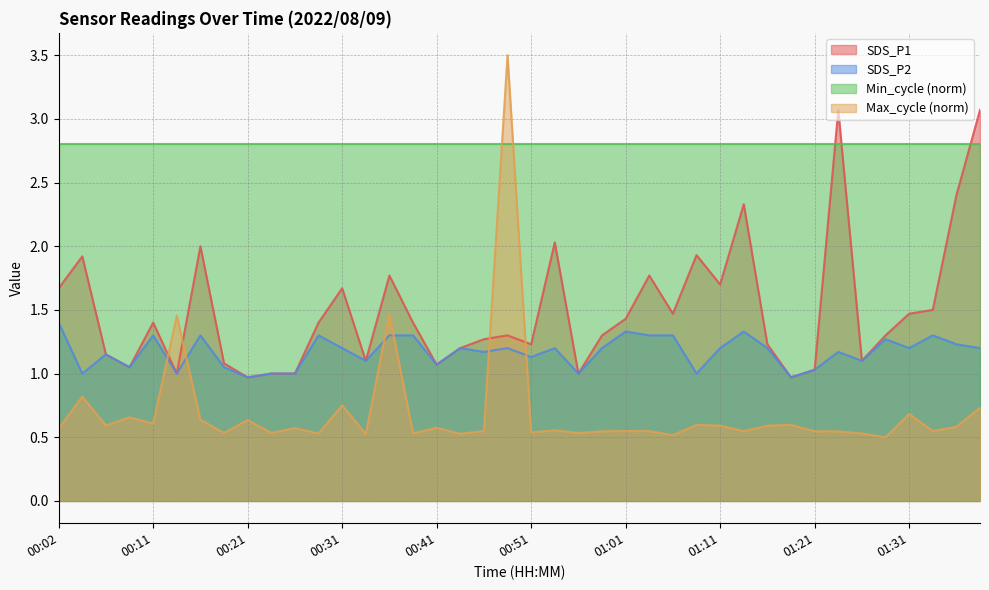

Between 00:26 and 01:21, which is larger?

01:21